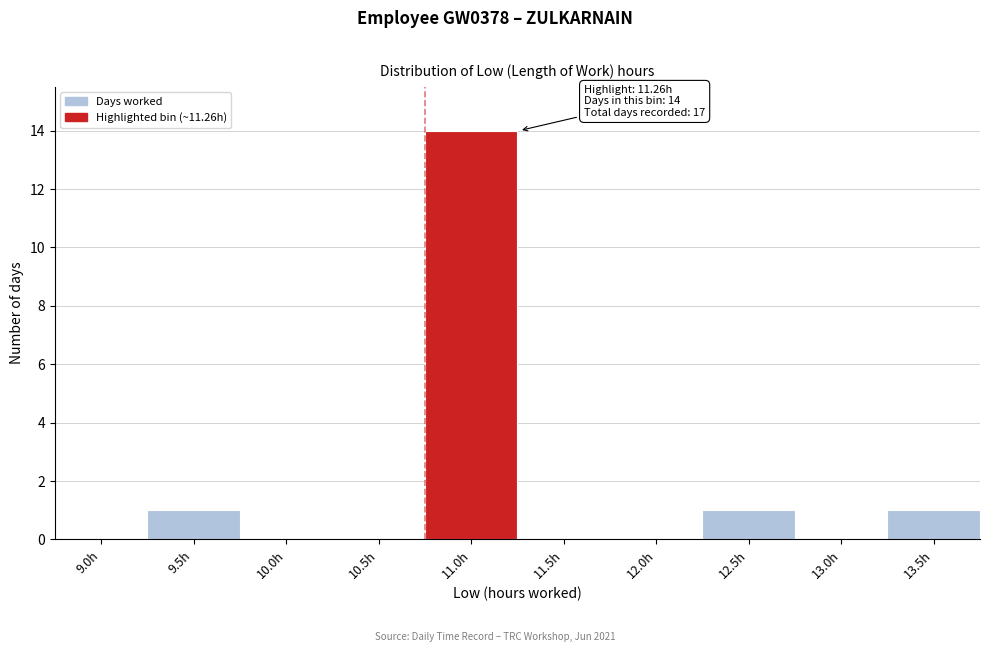

Reading right to left, transcribe all the data shown in this chart.

13.5h=1	13.0h=0	12.5h=1	12.0h=0	11.5h=0	11.0h=14	10.5h=0	10.0h=0	9.5h=1	9.0h=0